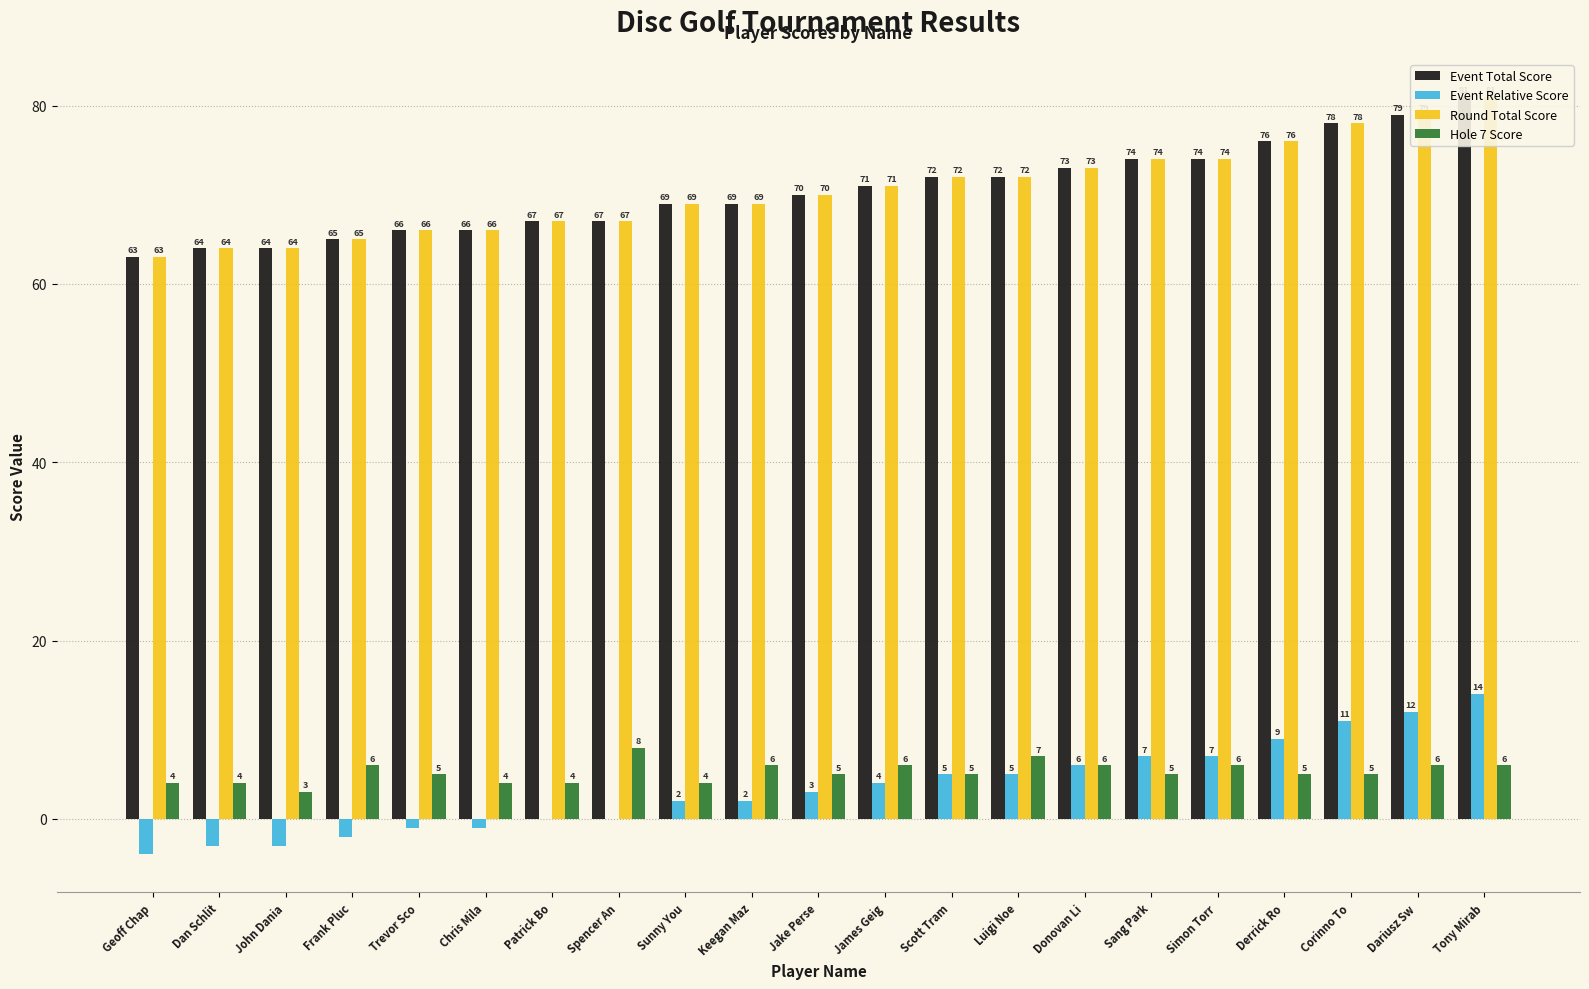

What is the sum of the Round Total Score values at Luigi Noe and Dan Schlit?

136